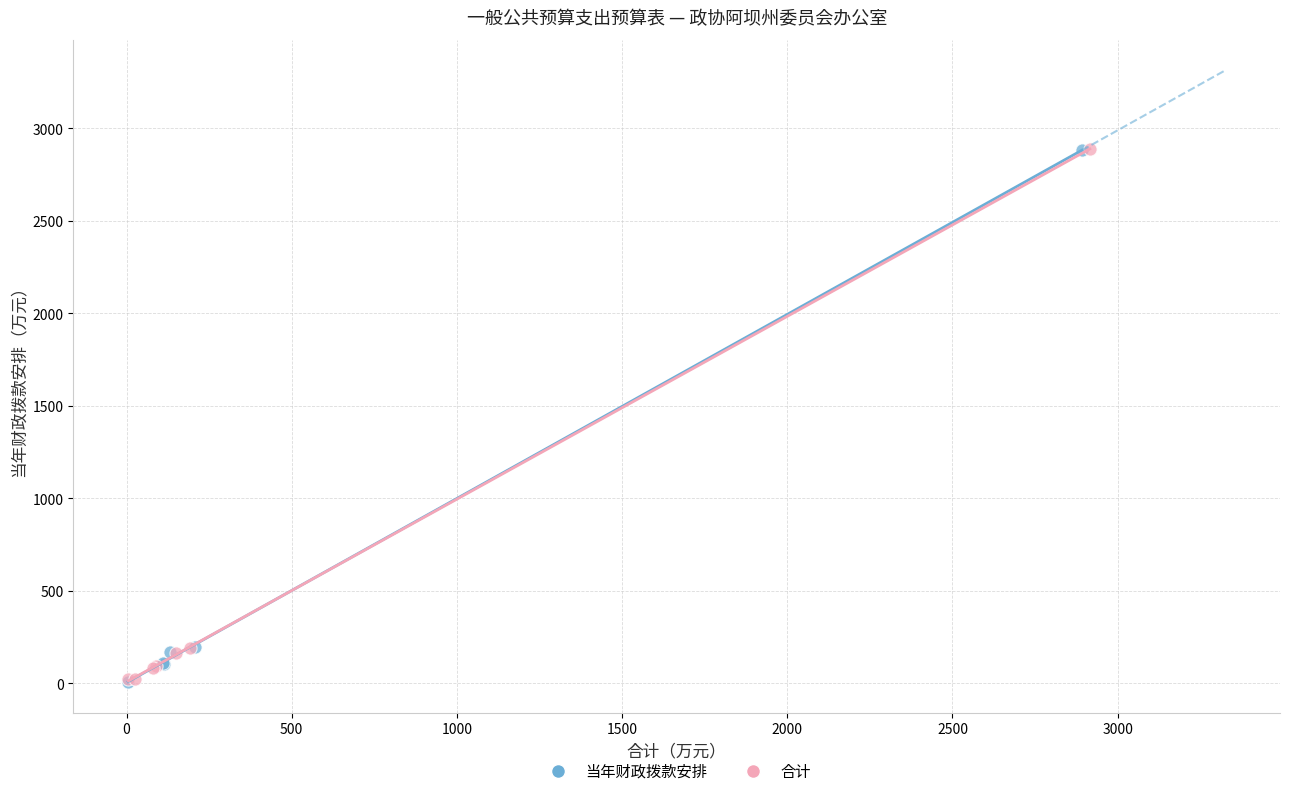

What are all the series names shown in the legend?

当年财政拨款安排, 合计